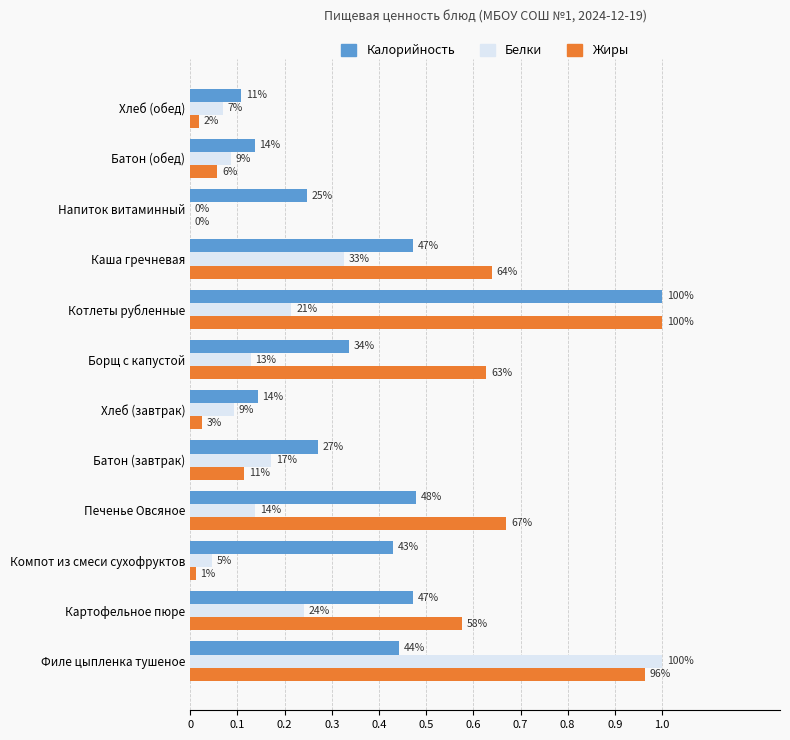

What are all the series names shown in the legend?

Калорийность, Белки, Жиры